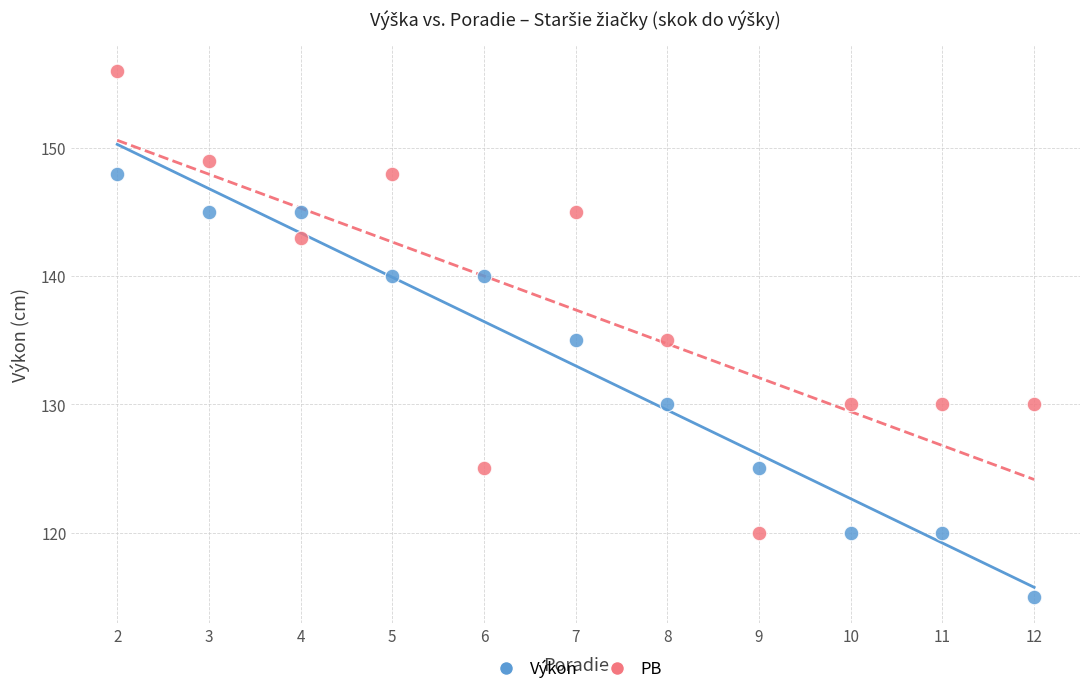

Across all data points, what is the range of Y values (max minus min)?

41